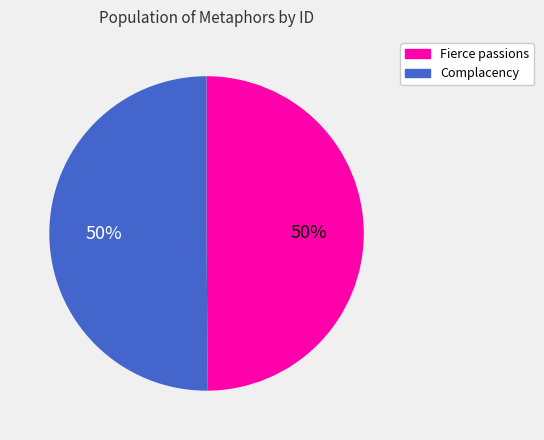

To the nearest percent, what is the average slice percentage?

50%